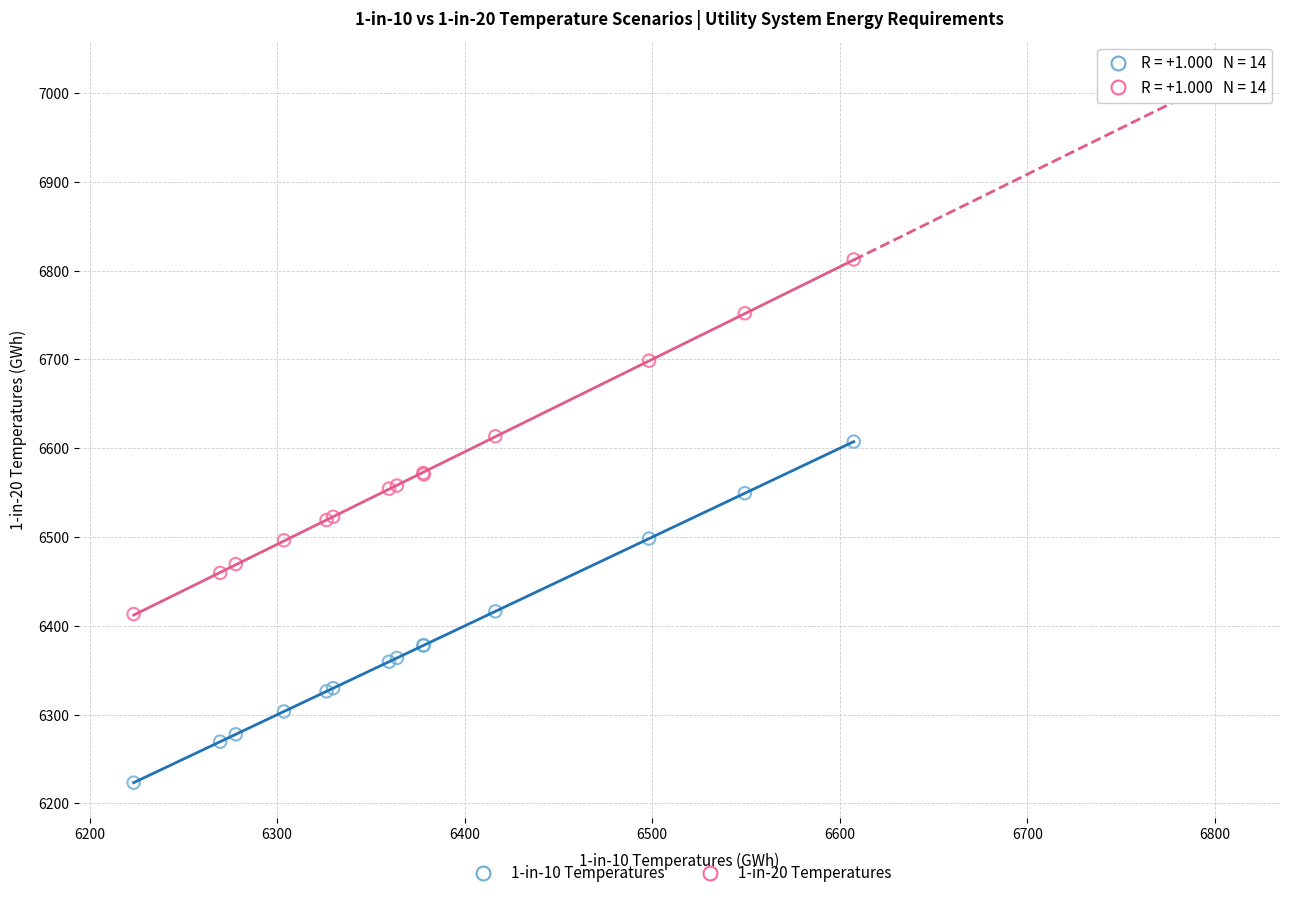

Which series reaches the maximum Y coordinate?

1-in-20 Temperatures